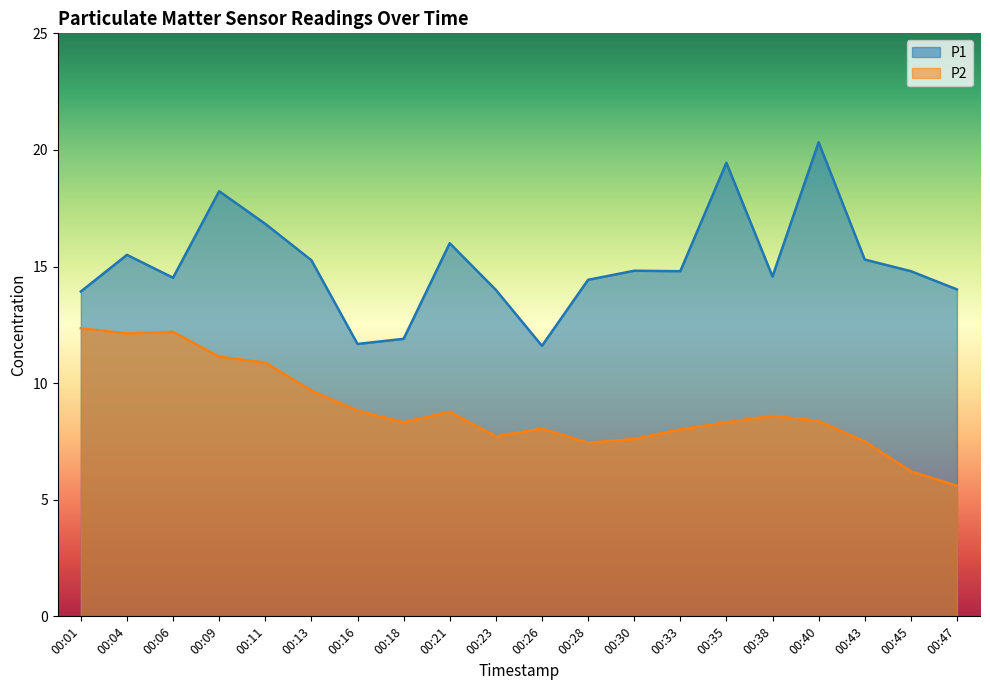

Between 00:23 and 00:40, which series saw the biggest shift?

P1